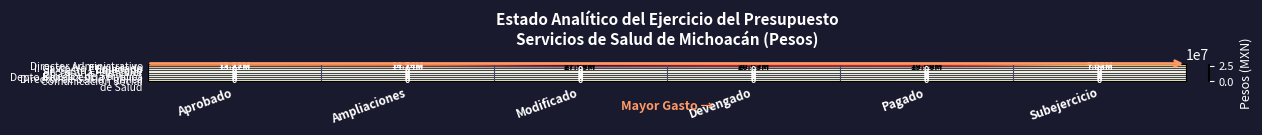

Count the number of data series in this chart.

8